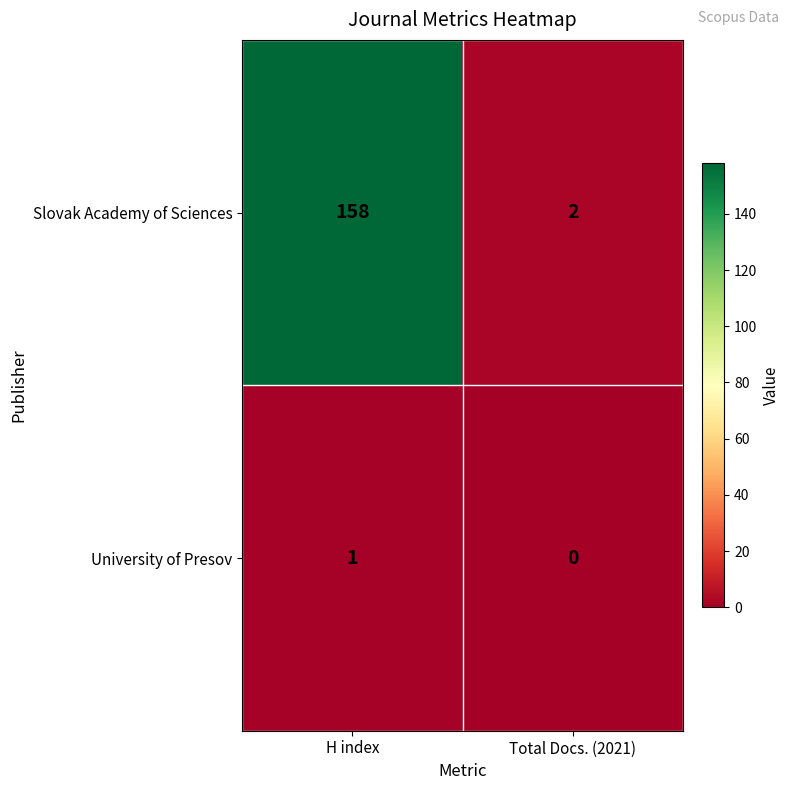

What is the difference between the Slovak Academy of Sciences values at Total Docs. (2021) and H index?

156